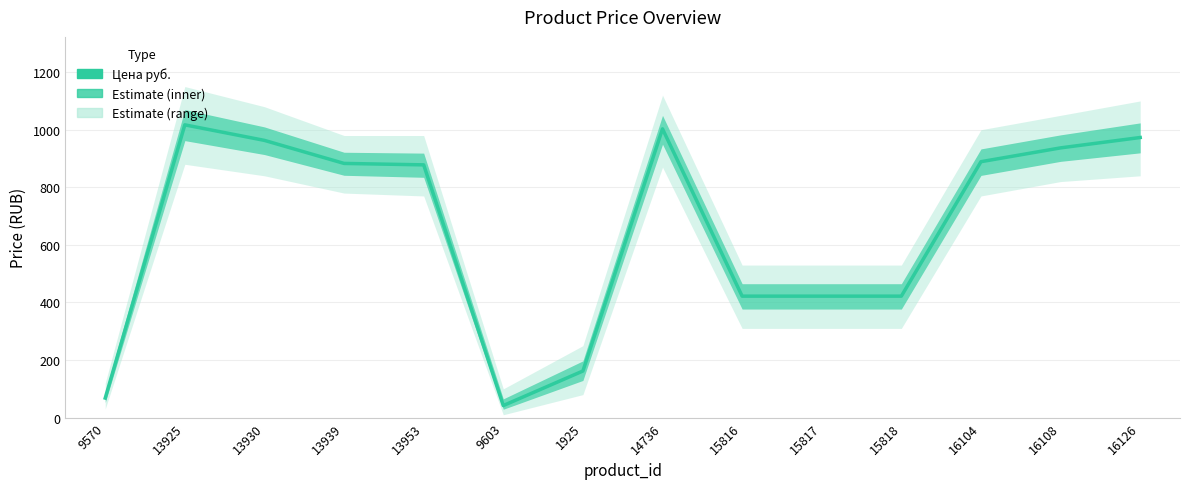

What is the change in value from 15818 to 16126?

+551